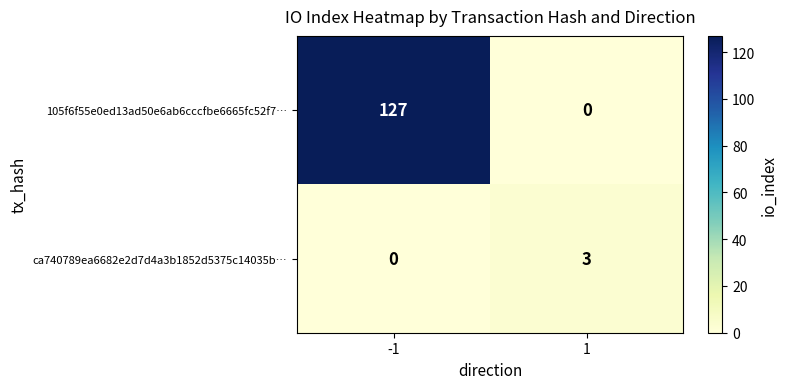

What value does the ca740789ea6682e2d7d4a3b1852d5375c14035b… series have at 1?

3